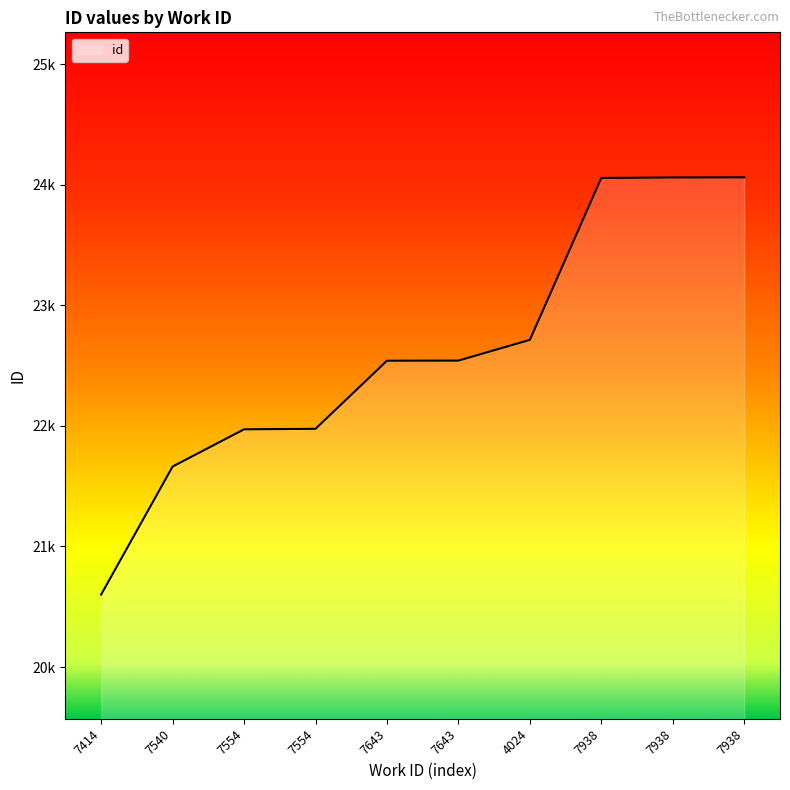

Does the chart display data point markers on the line(s)?

No